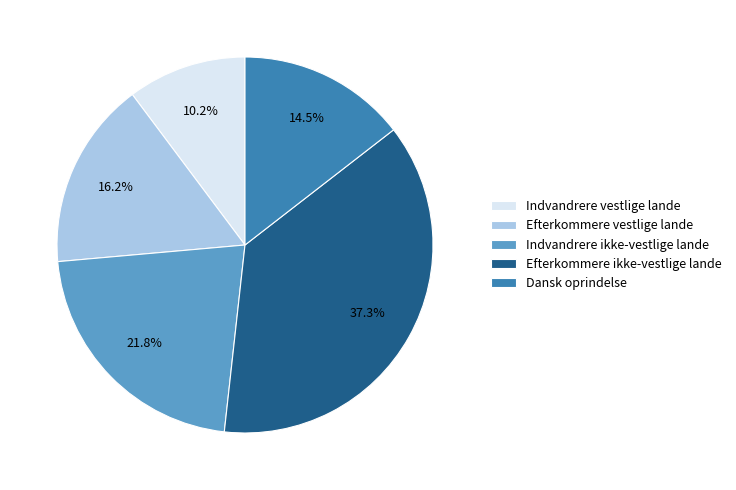

Approximately how many times larger is the value at Efterkommere ikke-vestlige lande compared to Indvandrere ikke-vestlige lande?

1.7